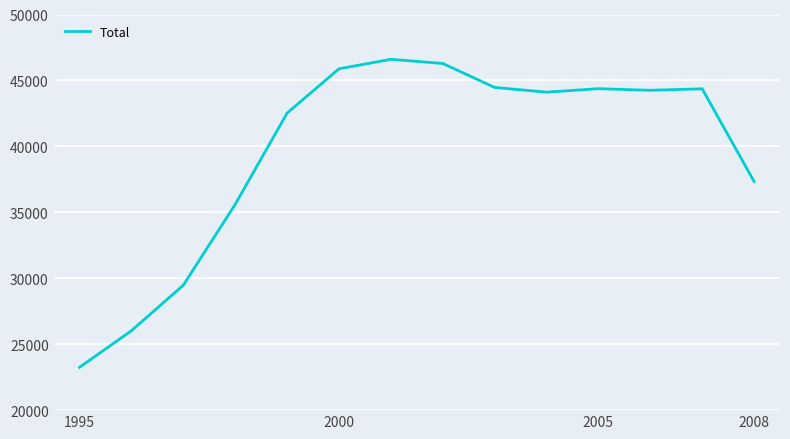

True or false: there are more than 1 points higher than both neighbors.

True